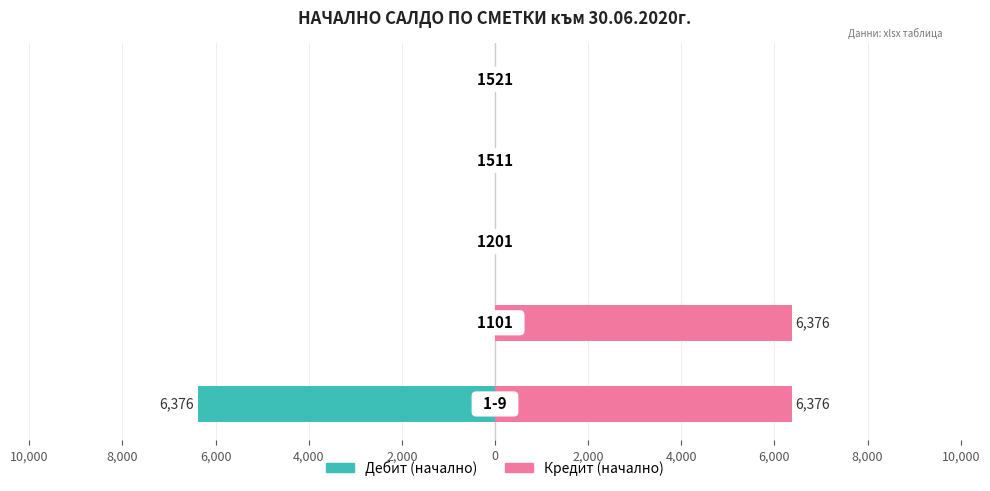

Are the bars grouped side by side (vs. stacked)?

Yes